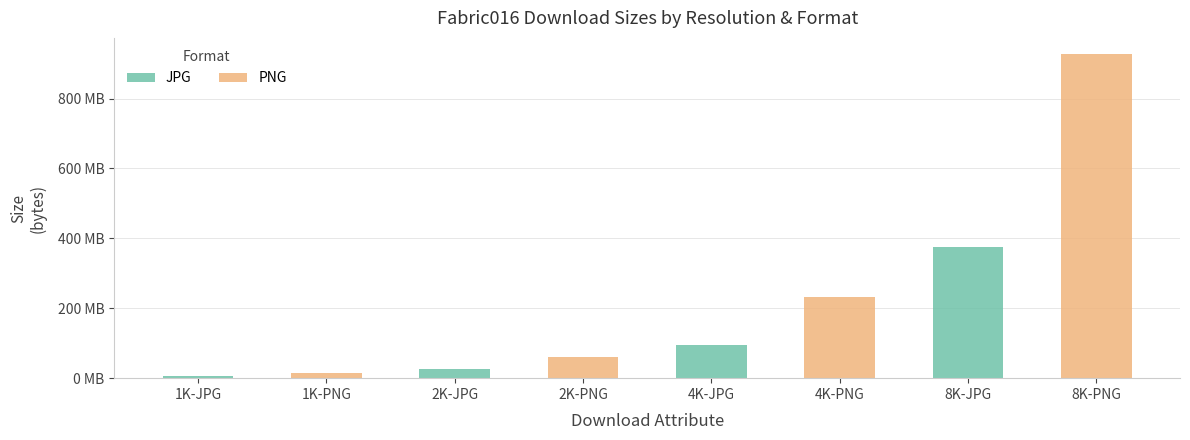

Does the chart contain any negative values?

No